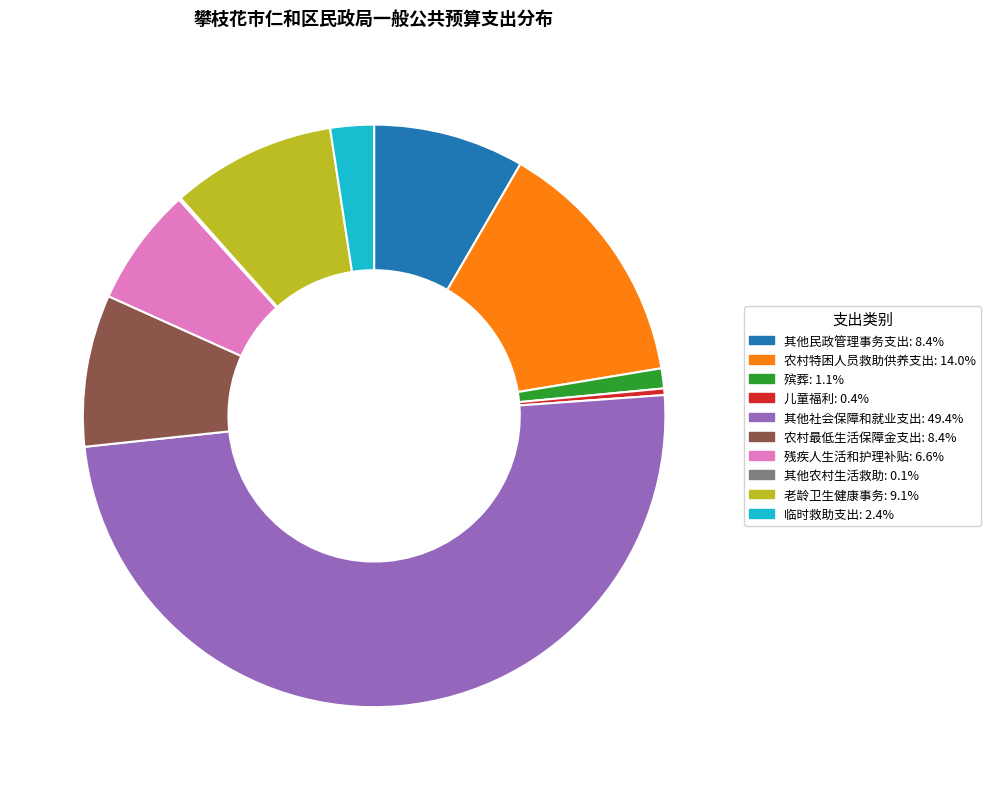

What is the largest slice in the pie chart?

其他社会保障和就业支出